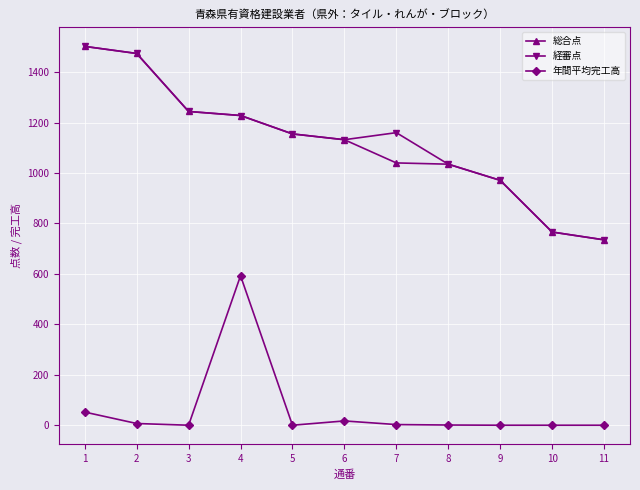

What is the spread (max minus min) of values at 5?

1155.0